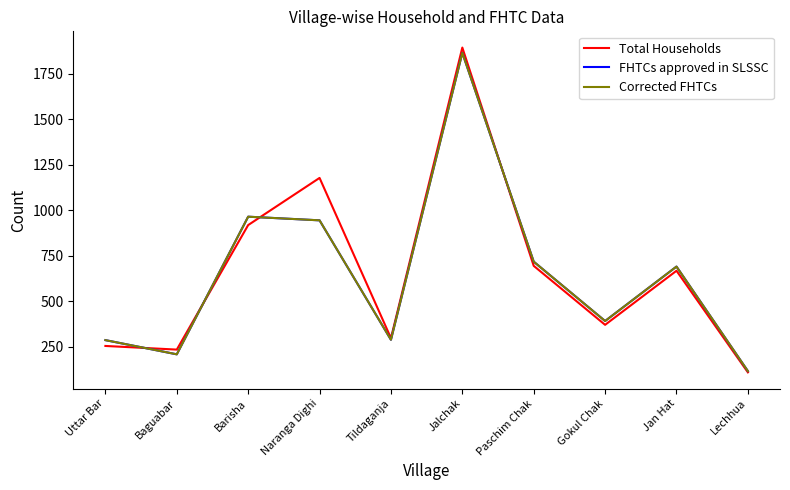

At which category is the sum across all series the highest?

Jalchak